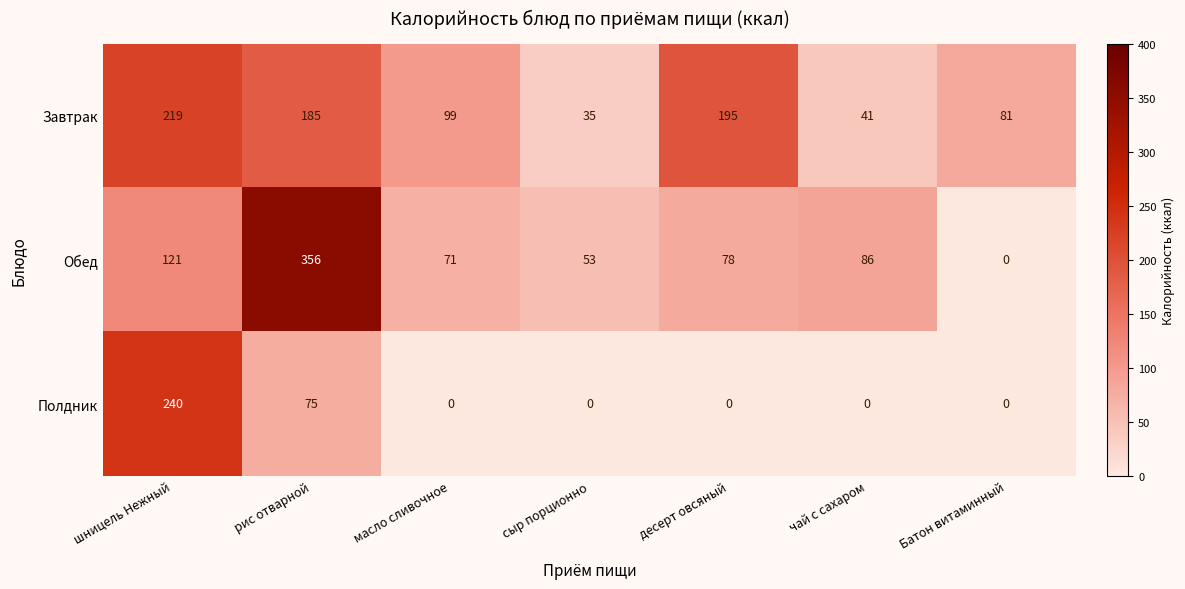

The Полдник series shows 240 at шницель Нежный. True or false?

True